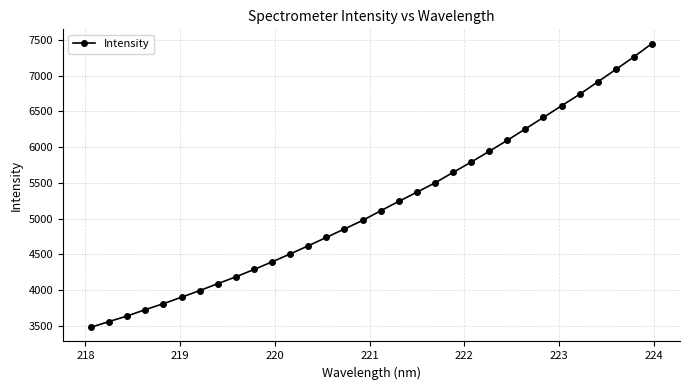

What is the value of the 2nd point from the left?

3561.5